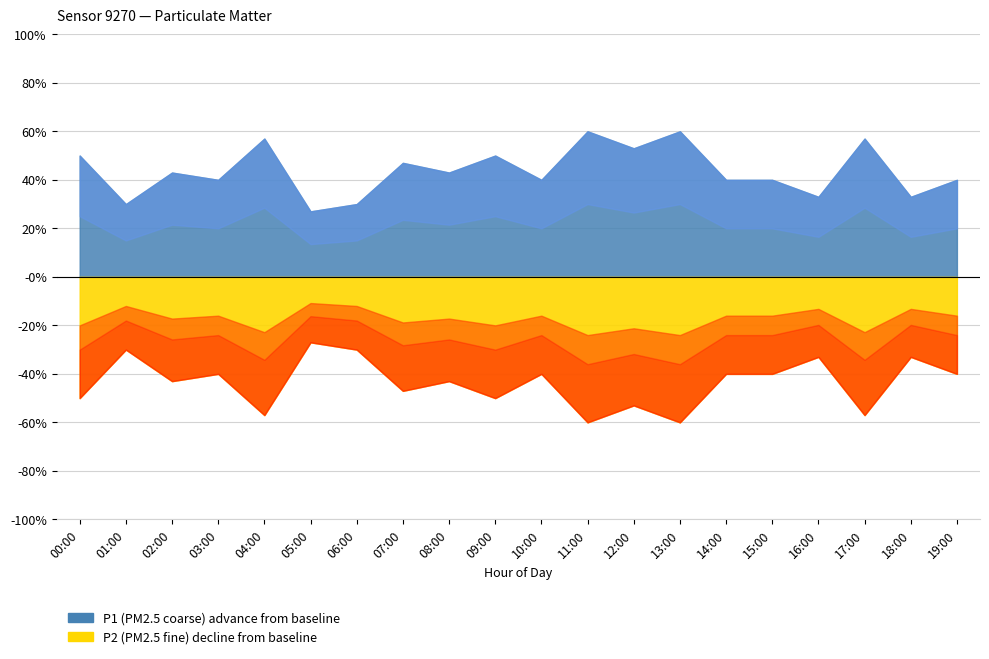

True or false: P1 has a value of 0.3 at 11:00.

False